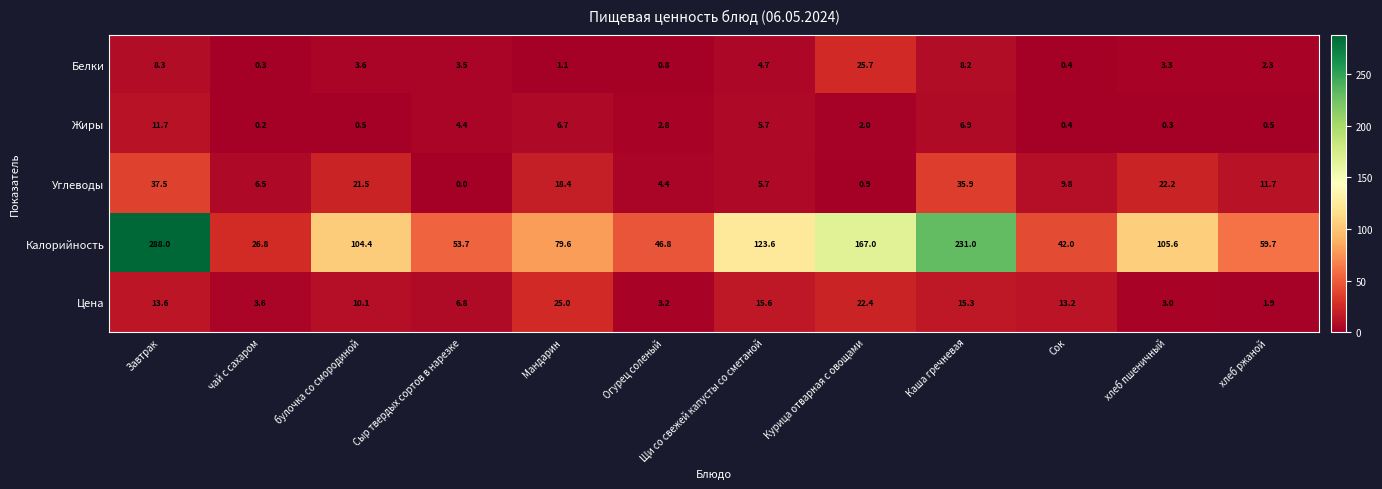

Where is Углеводы nearest to the value 18?

Мандарин